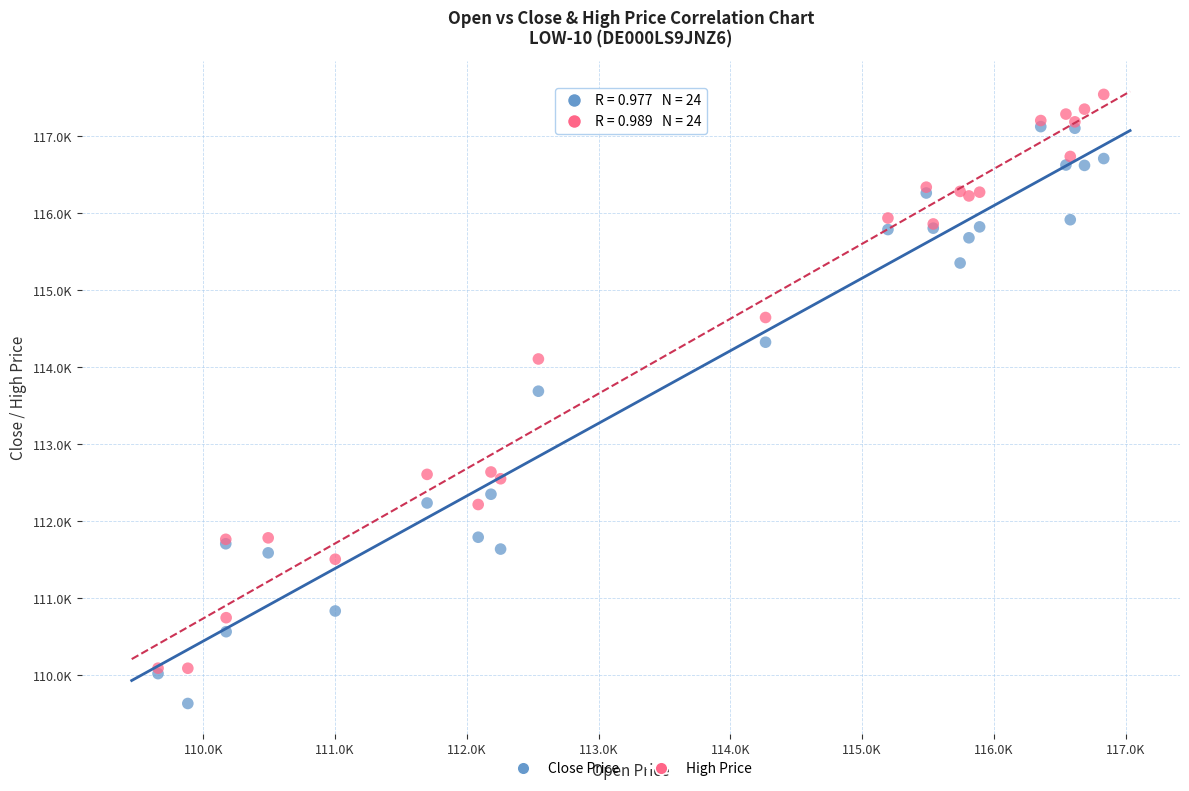

What are all the series names shown in the legend?

Close Price, High Price